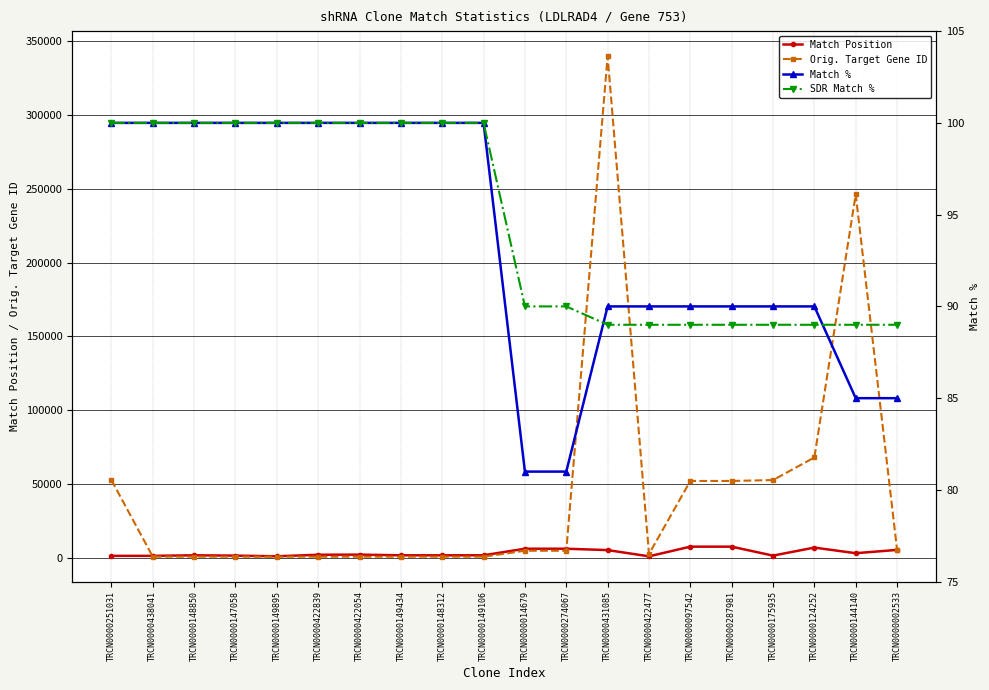

What is the label of the 2nd point from the left?

TRCN0000438041